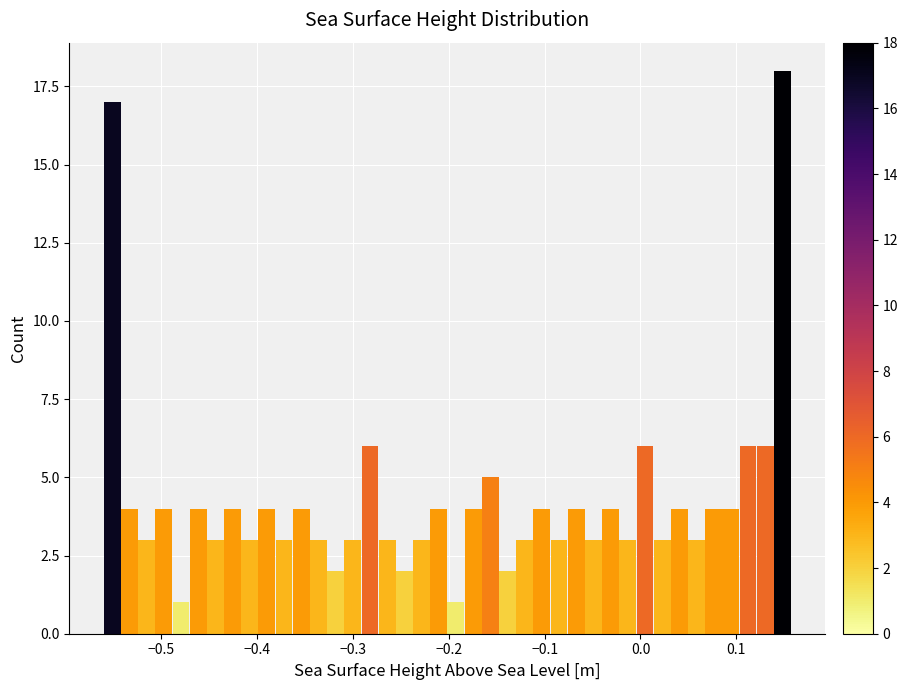

Read against the x-axis, roughly where is the centre of the tallest bar?

0.15